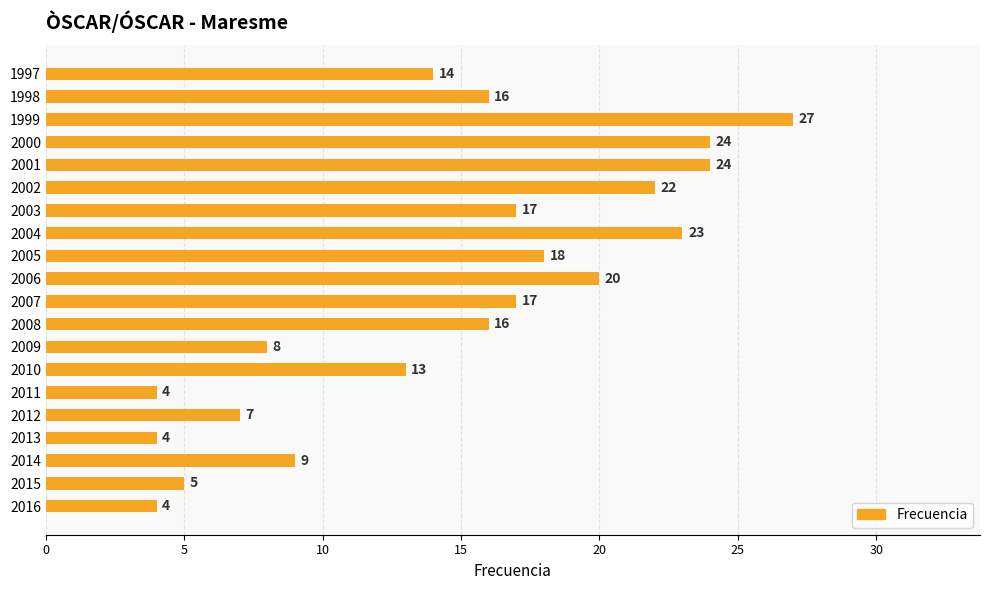

What is the average value?

15